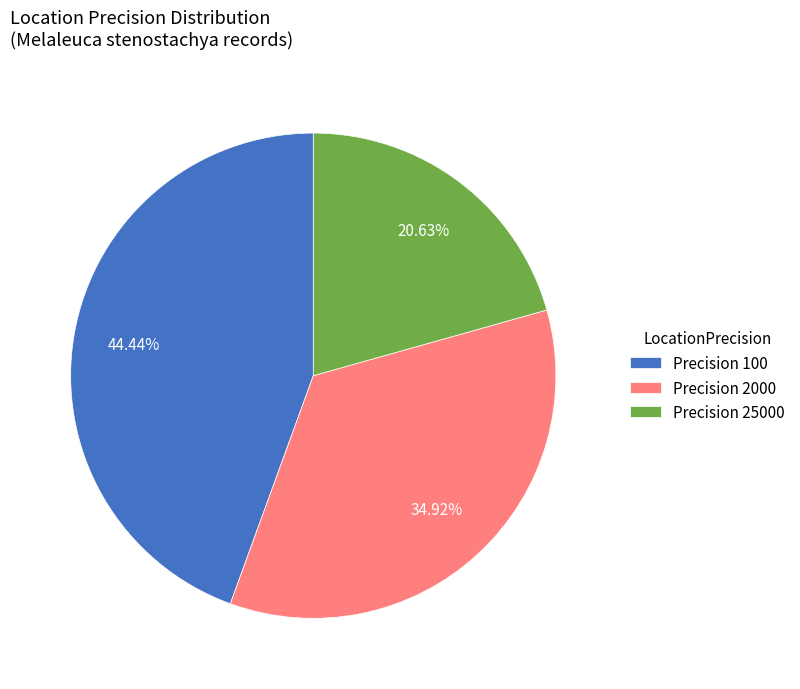

To the nearest percent, what is the average slice percentage?

33%